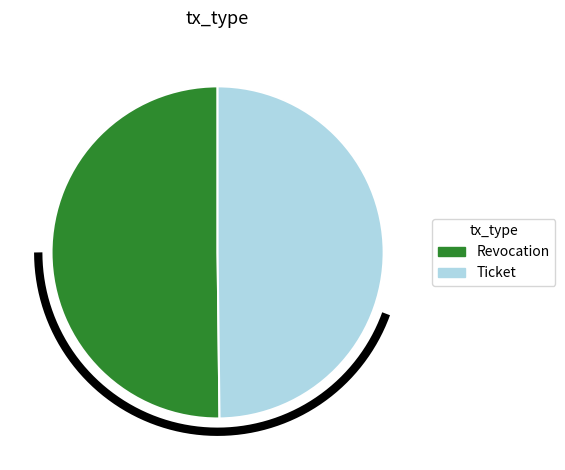

Count the number of slices in the pie.

2